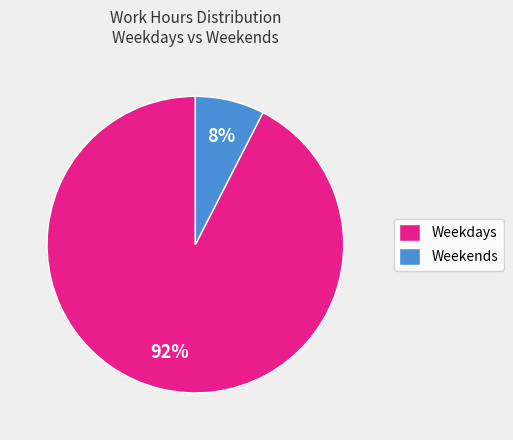

What is the largest slice in the pie chart?

Weekdays